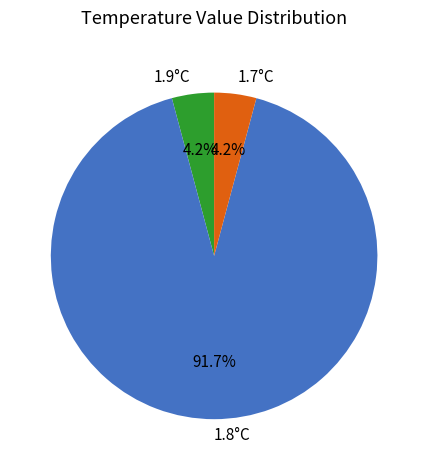

What is the largest slice in the pie chart?

1.8°C